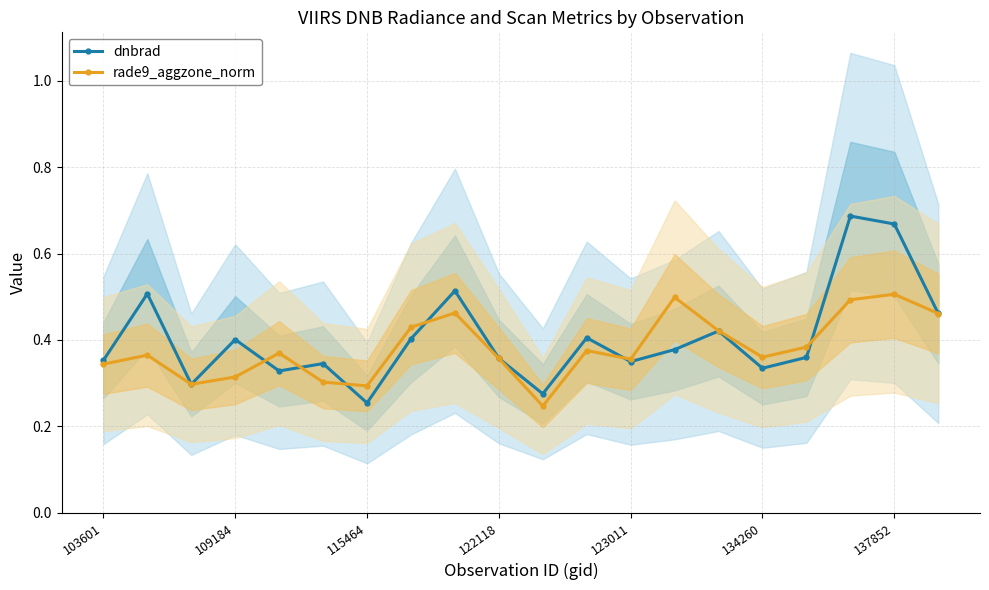

How many times do dnbrad and rade9_aggzone_norm cross each other?

6